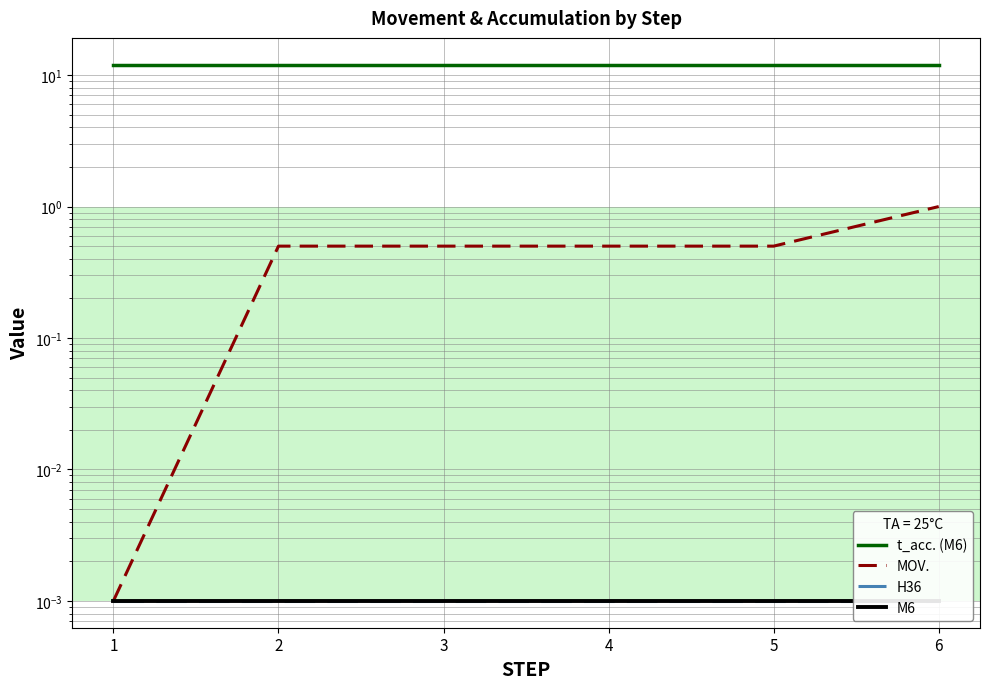

Is this an area chart (filled region under the line)?

No